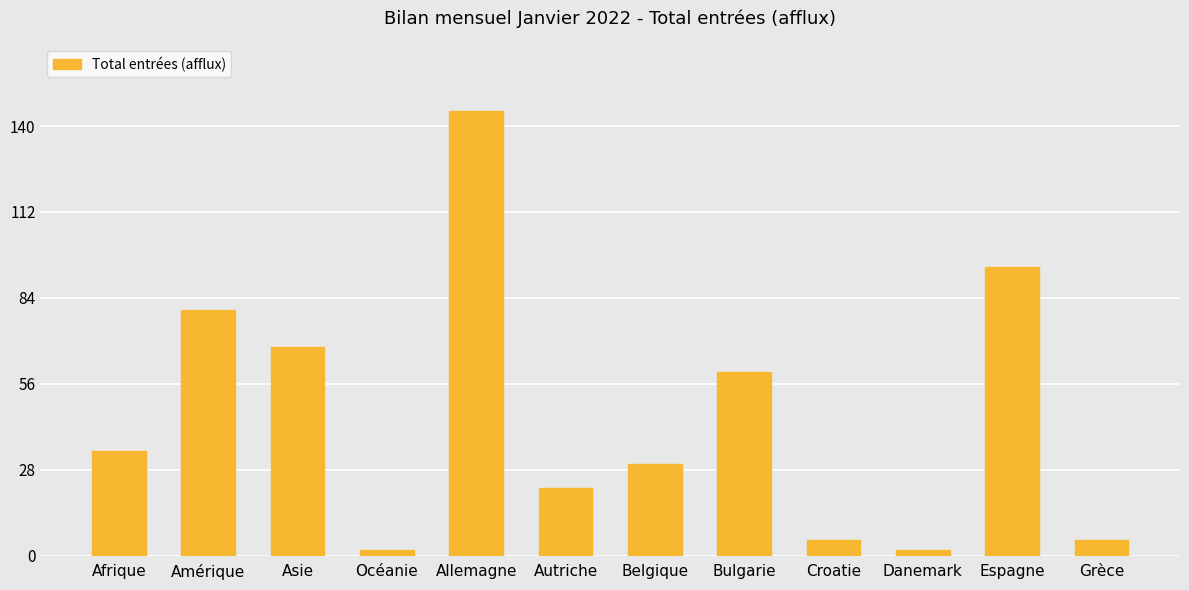

What is the difference between the maximum and minimum values?

143